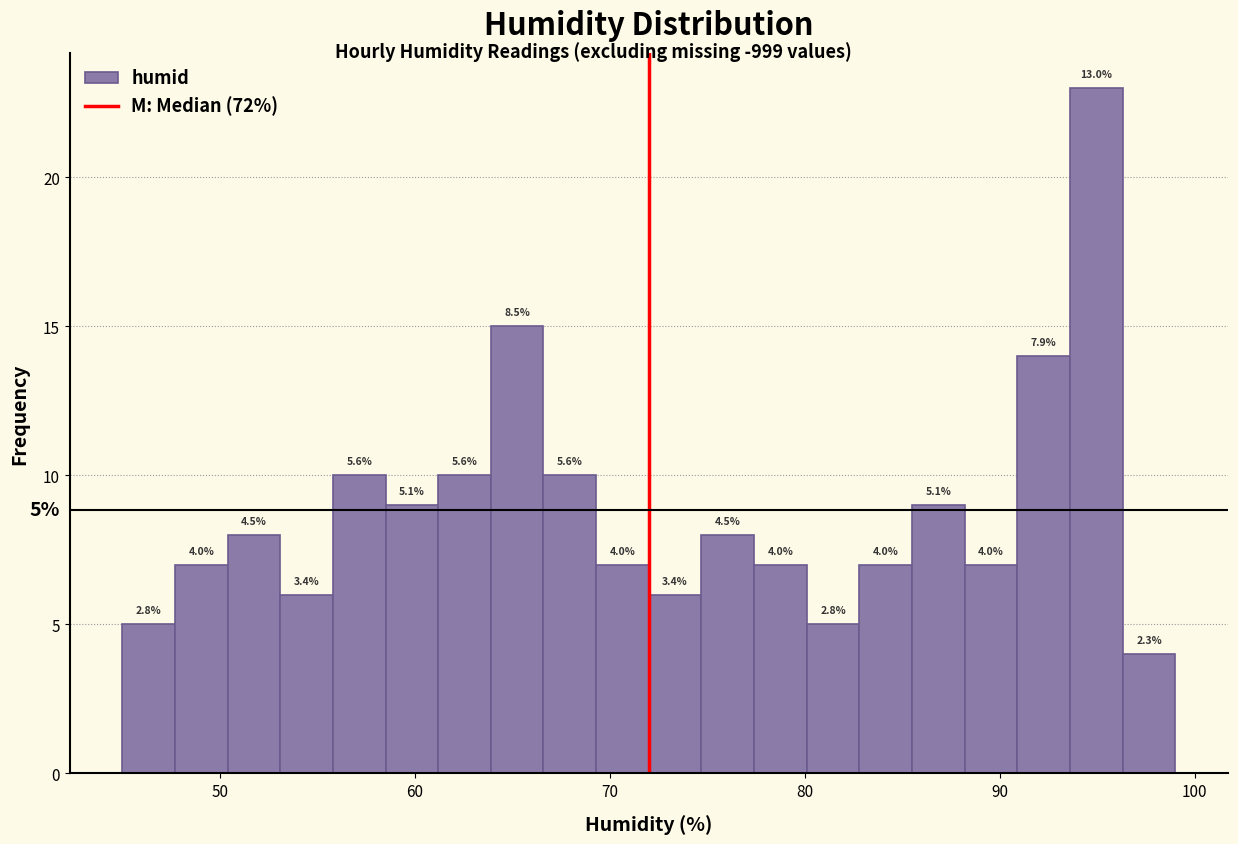

Read against the x-axis, roughly where is the centre of the tallest bar?

95